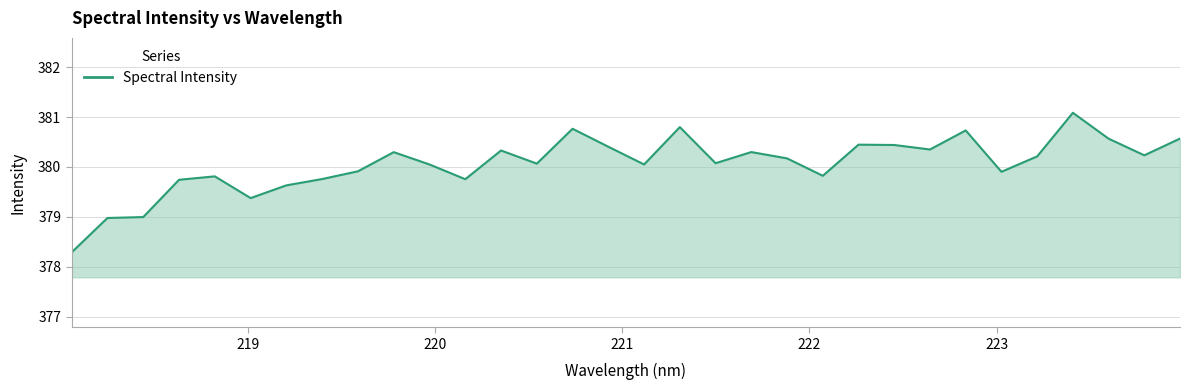

What is the minimum value shown in the chart?

378.3